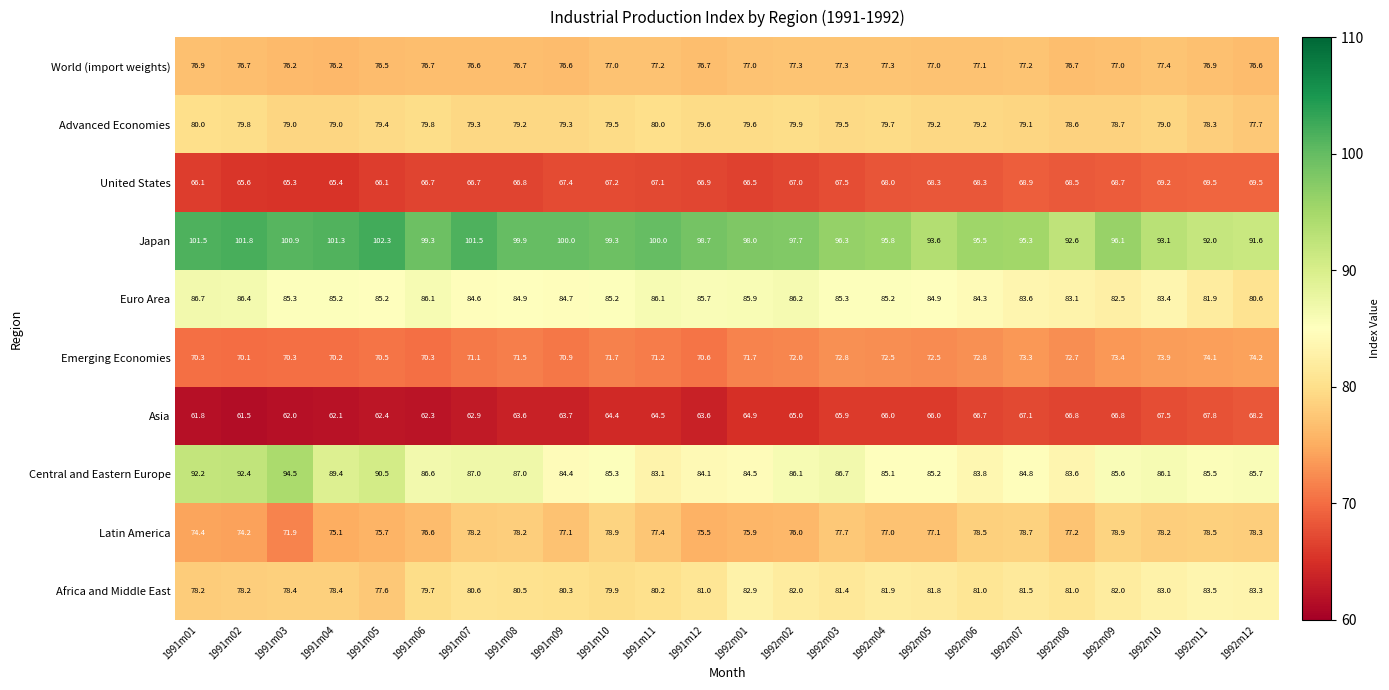

What is the difference between the highest and lowest values at 1991m07?

38.6